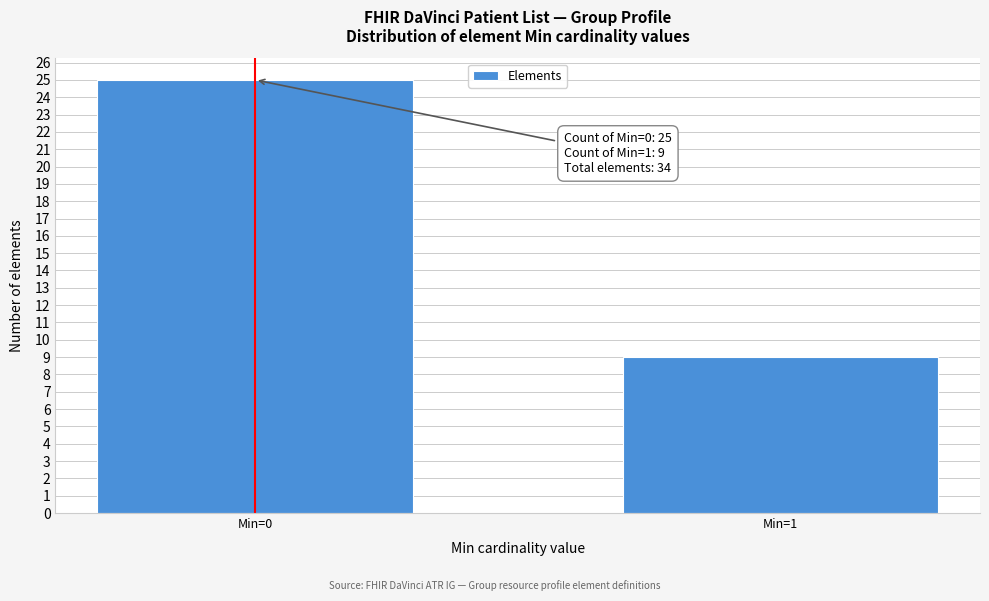

Reading left to right, transcribe all the data shown in this chart.

25	9